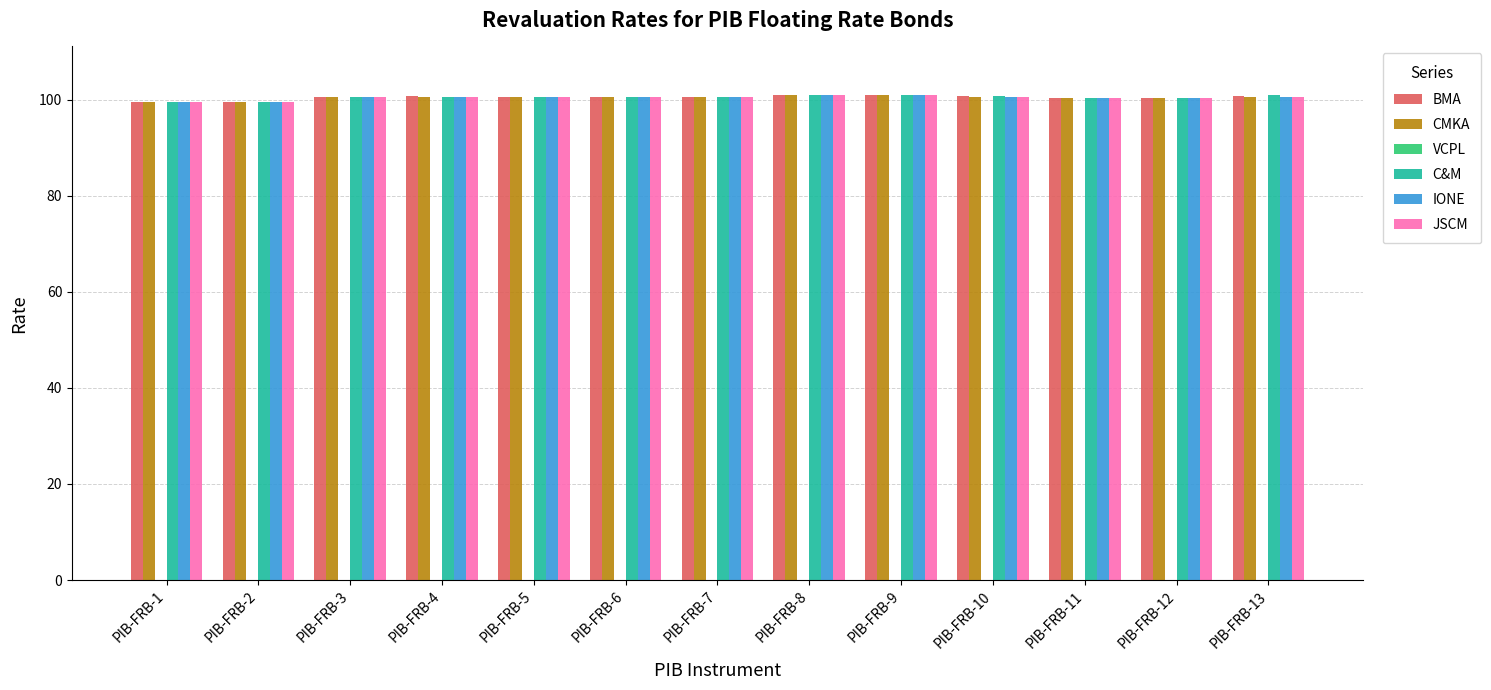

What is the smallest value displayed?

99.4